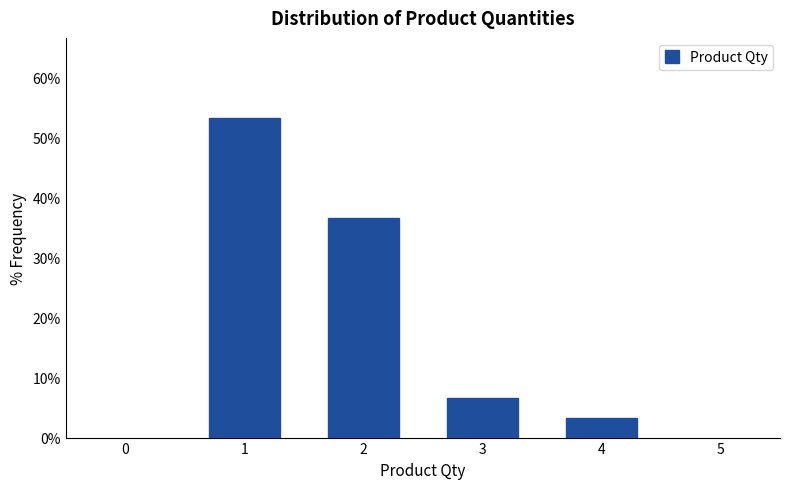

Reading left to right, what are all the values shown in this chart?

1=53.3	2=36.7	3=6.7	4=3.3